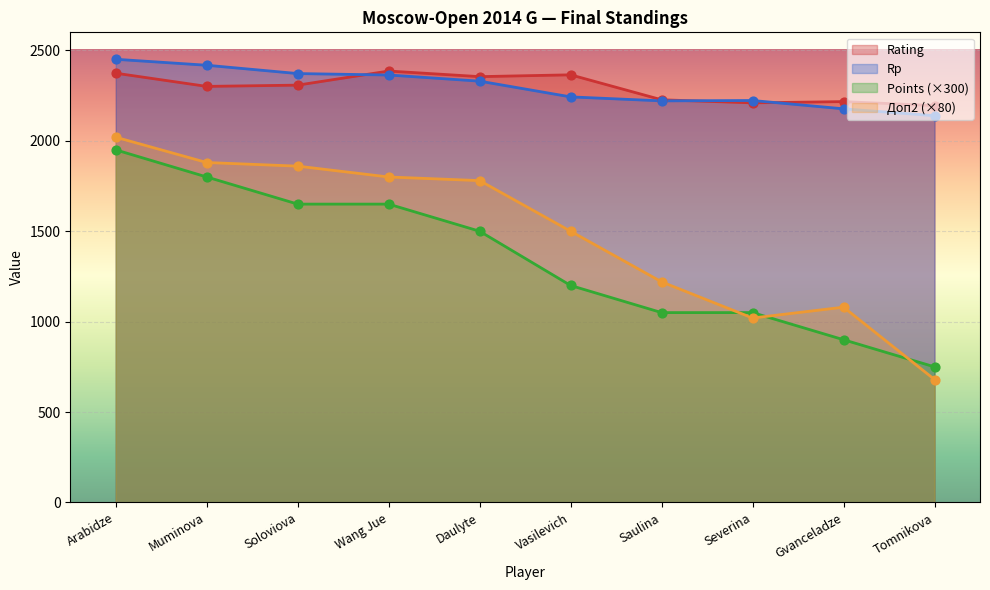

Which series reaches the minimum Y coordinate?

Doп2